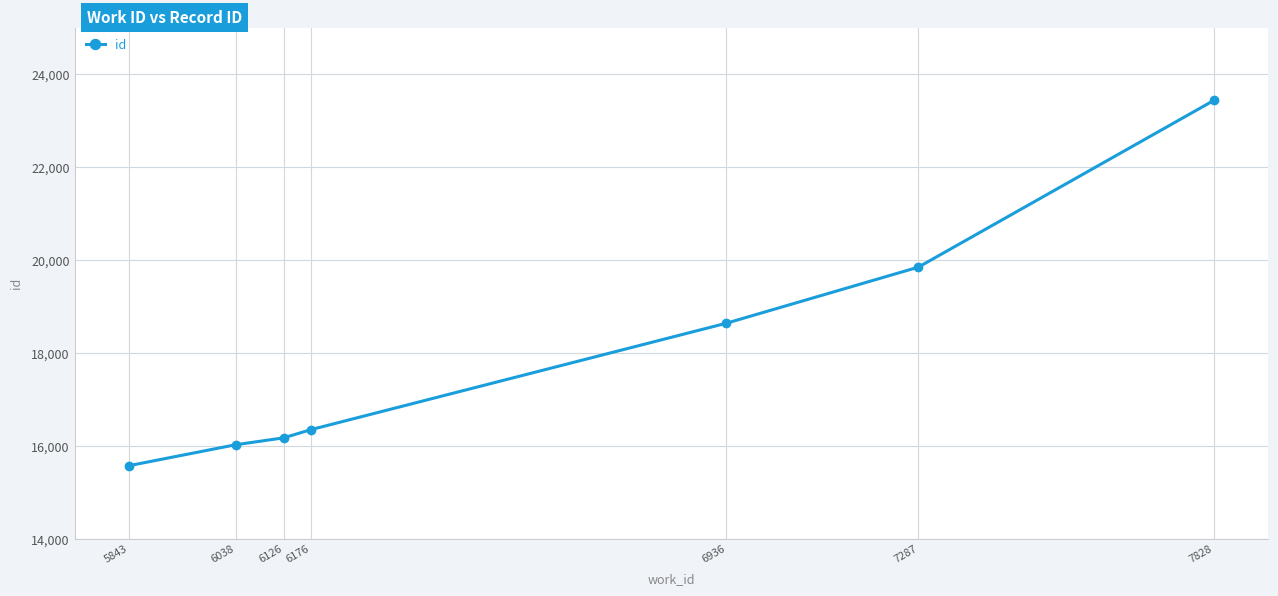

Reading left to right, what are all the values shown in this chart?

5843=15572	6038=16022	6126=16171	6176=16348	6936=18639	7287=19845	7828=23437